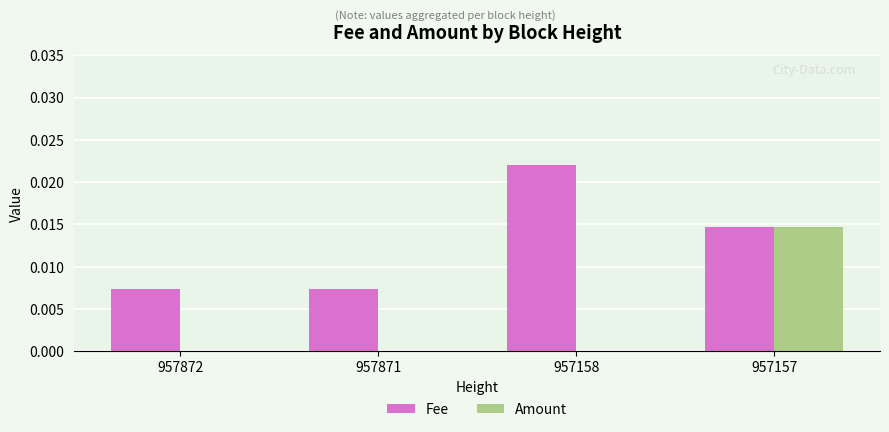

Which series has the largest total across all categories?

Fee